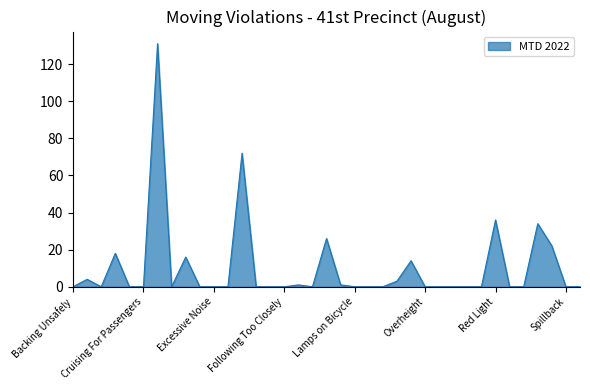

What is the maximum value shown in the chart?

131